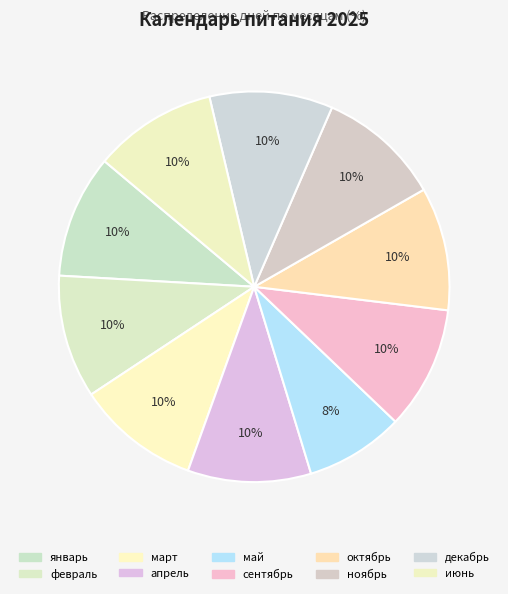

How many slices are in this pie chart?

10